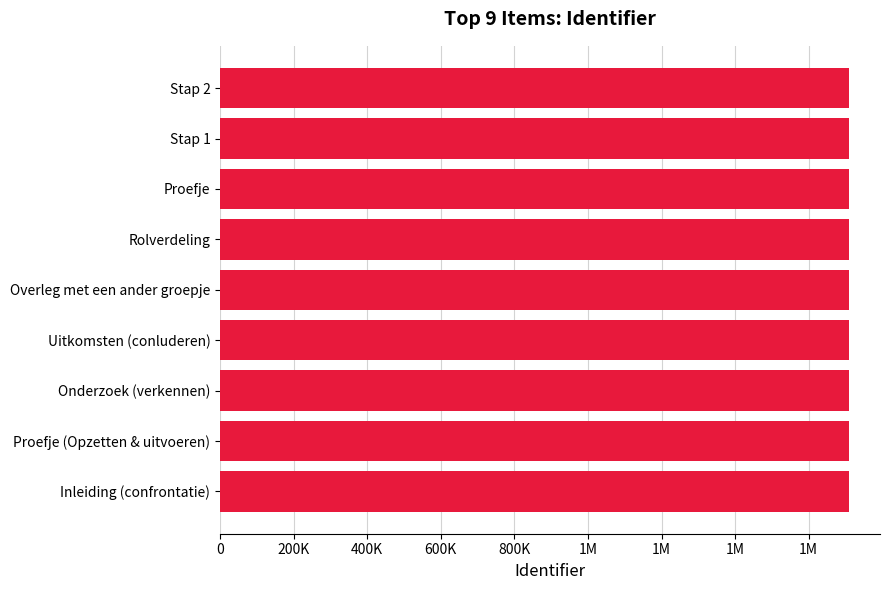

What is the maximum value shown in the chart?

1708399